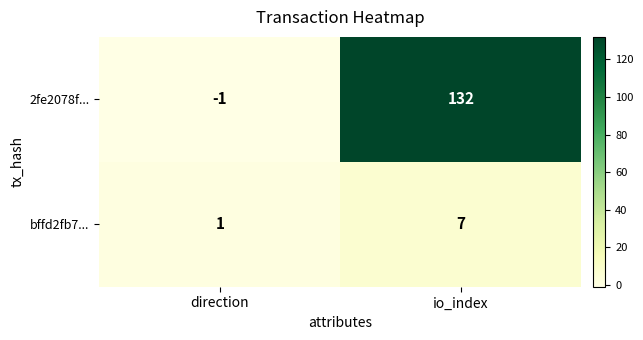

Which series changed the most between direction and io_index?

2fe2078f...